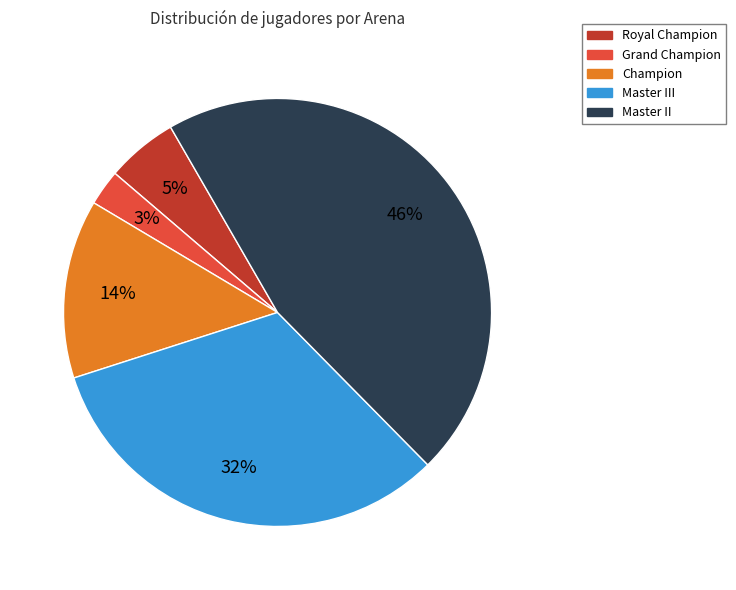

To the nearest percent, what is the difference between the largest and smallest slice percentages?

43%